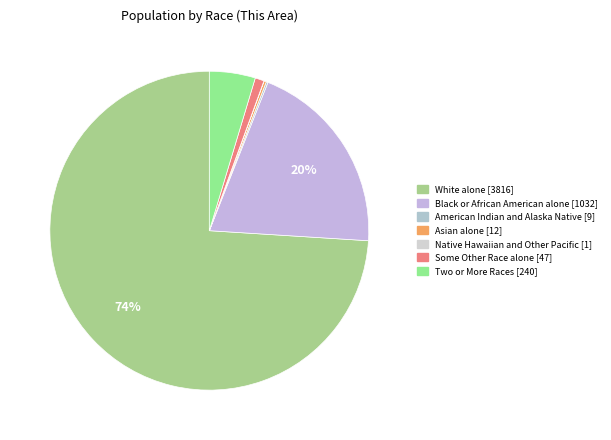

Which category has the smallest portion of the pie?

Native Hawaiian and Other Pacific